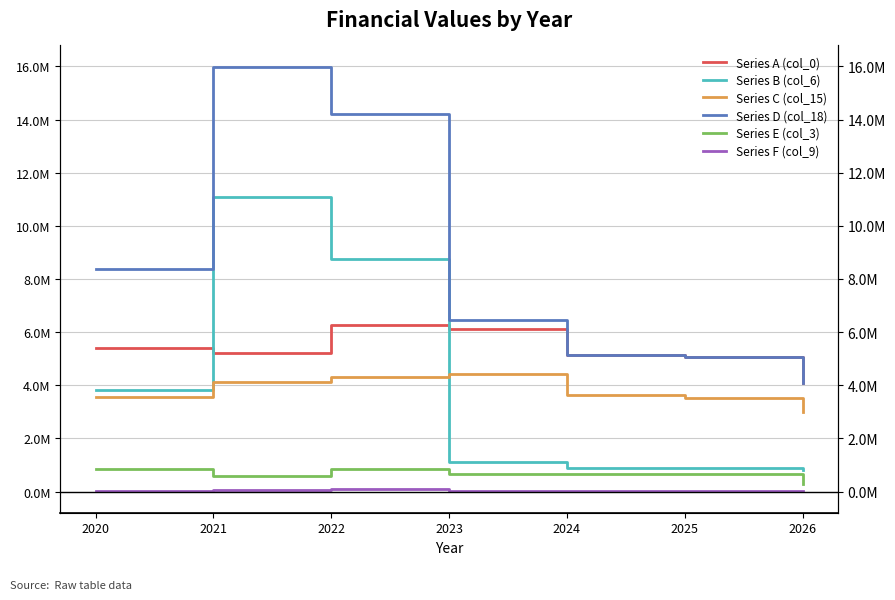

What is the sum of all Series E (col_3) values?

4530639.4